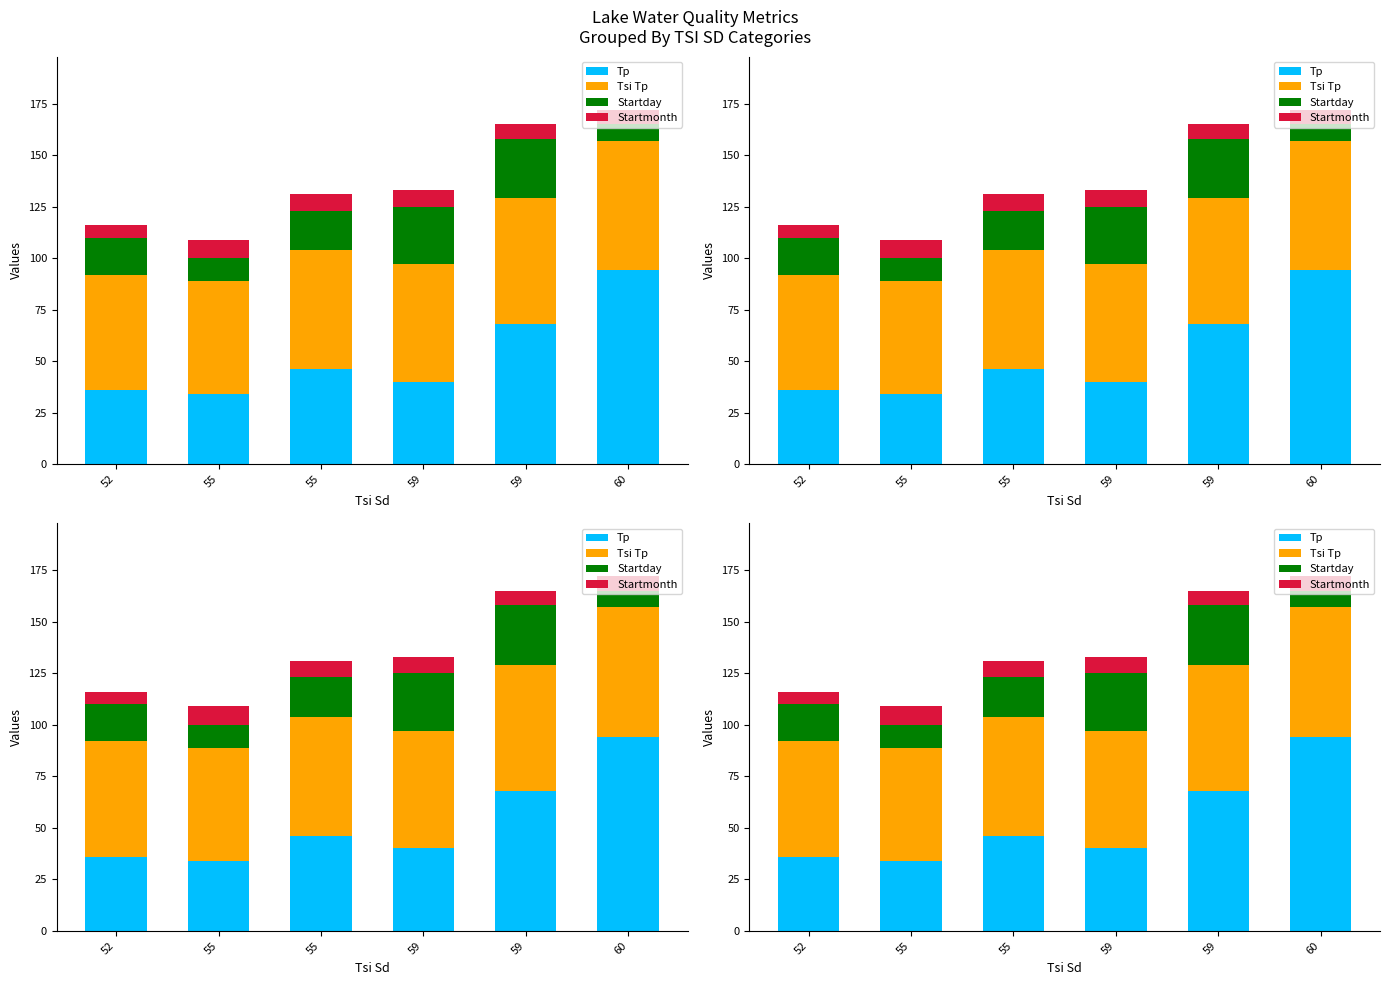

What is the value of the Startday bar at the 1st from the left?

18